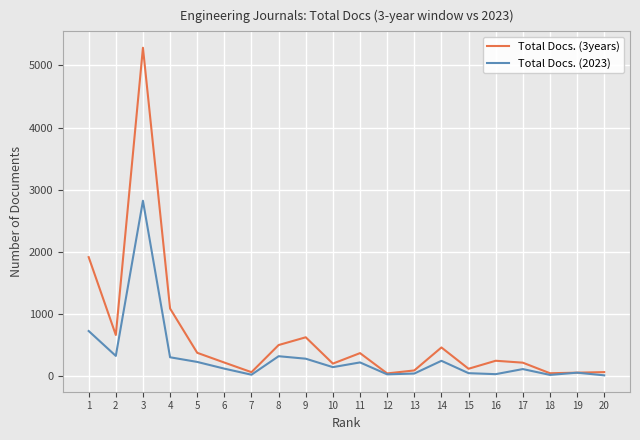

Is the value of Total Docs. (3years) at 17 greater than the value of Total Docs. (2023) at 4?

No